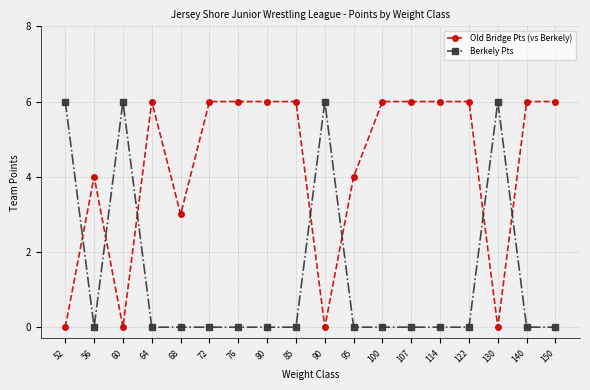

Does the chart display data point markers on the line(s)?

Yes